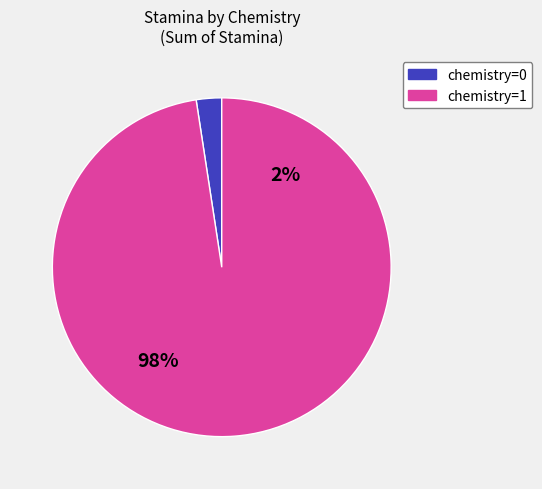

Do chemistry=0 and chemistry=1 together represent more than half of the pie?

Yes